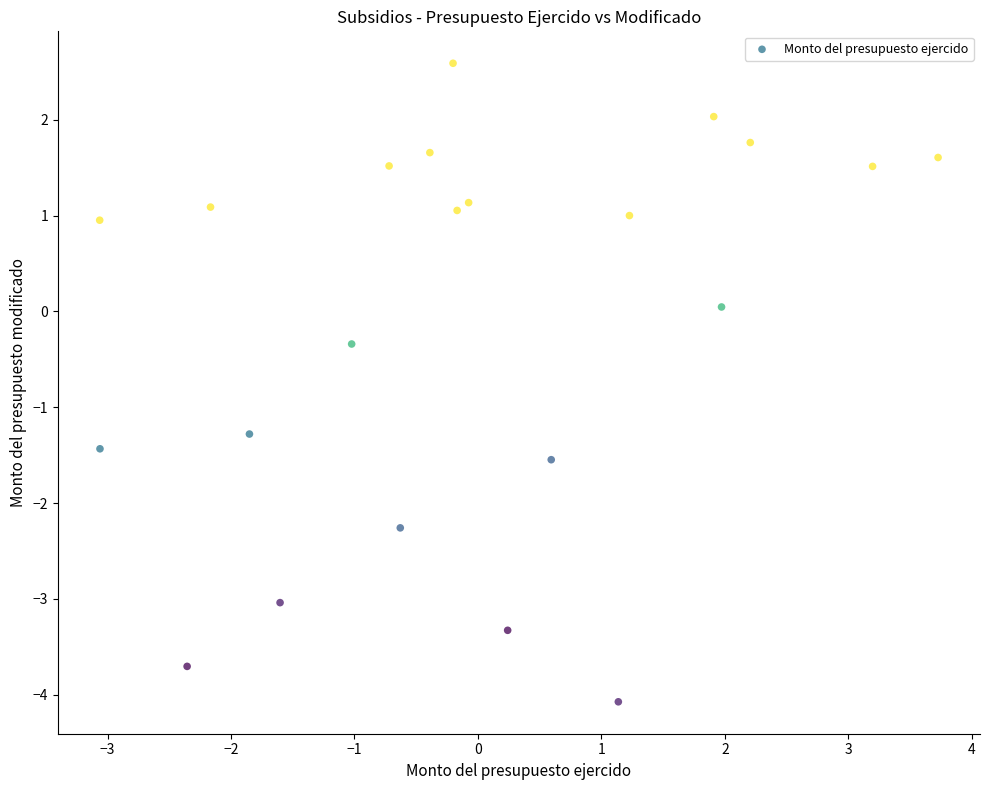

What is the range of X values (max minus min)?

6.8